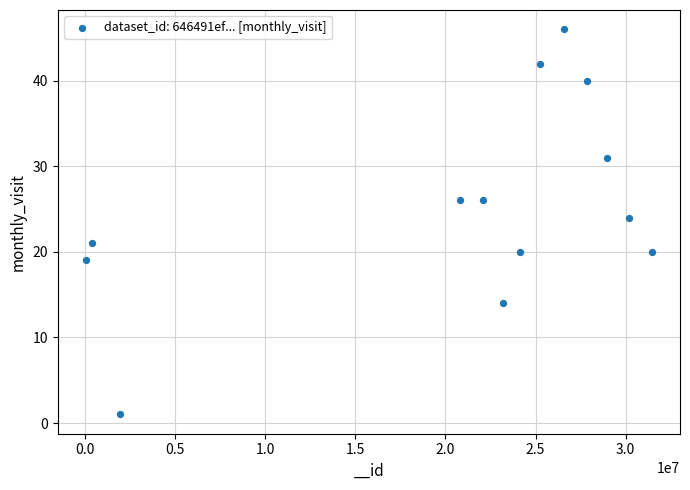

What Y value in the scatter plot is closest to 23?

24